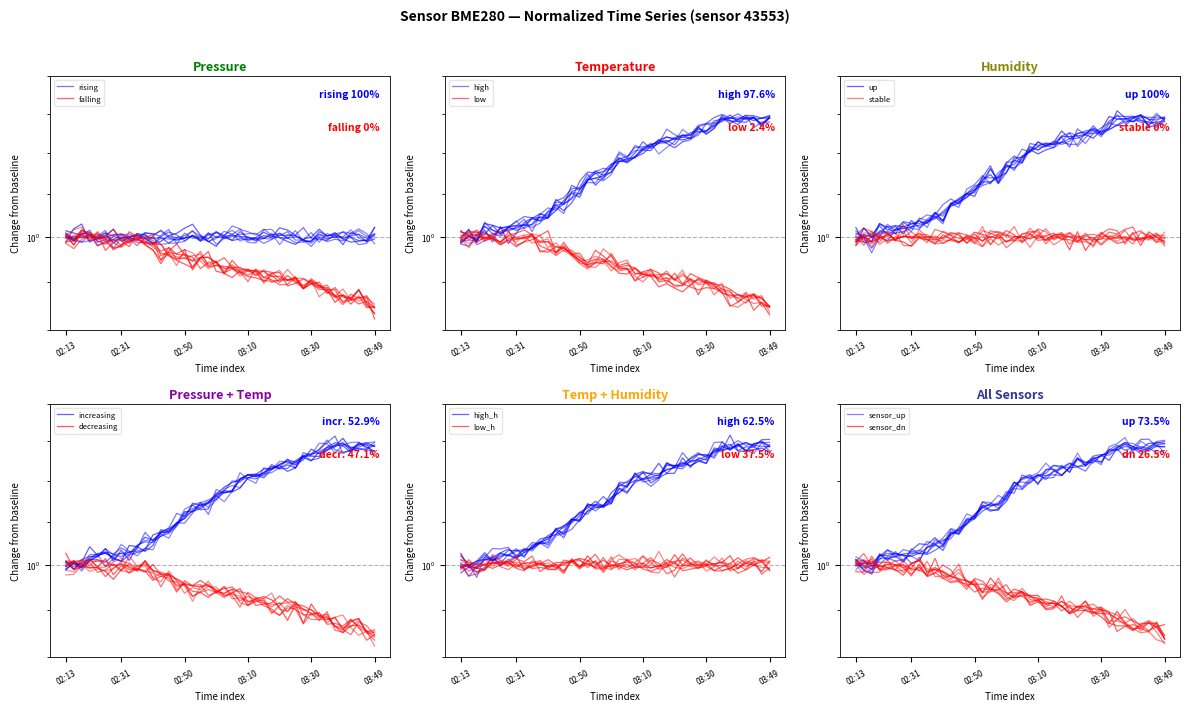

True or false: humidity has a value of 1.7 at 14.

False